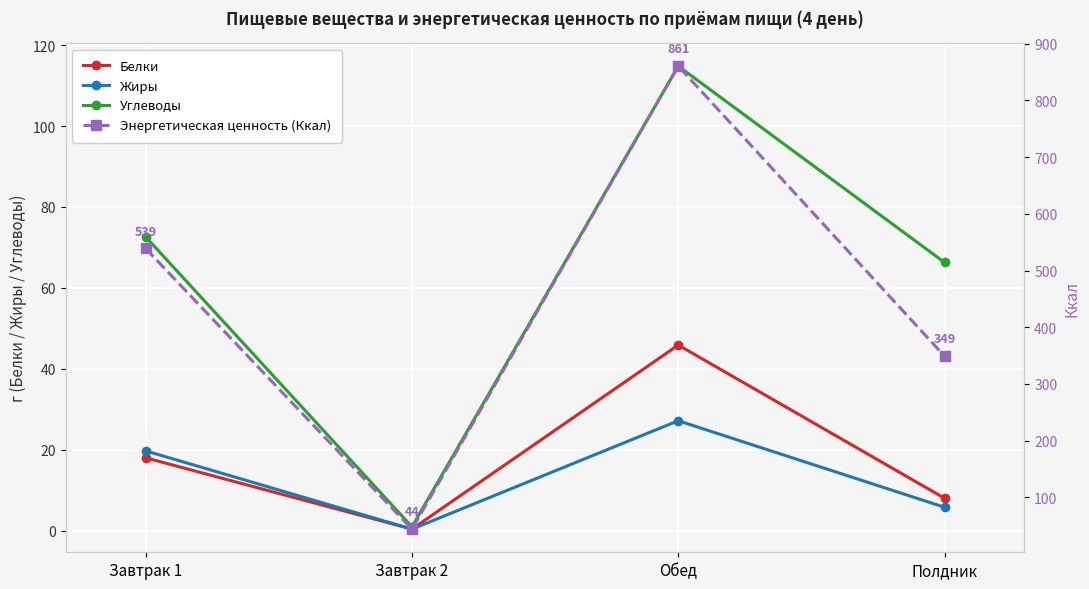

At which category does Энергетическая ценность (Ккал) reach its first local valley?

Завтрак 2